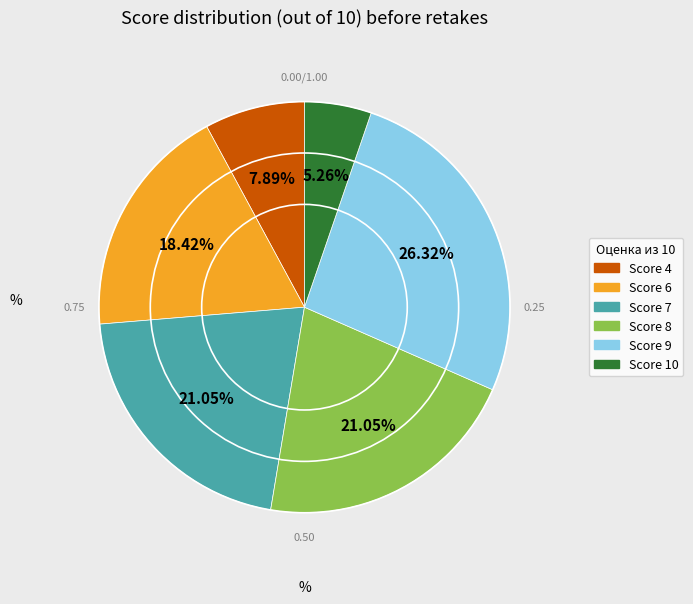

Is there a majority slice in this chart?

No